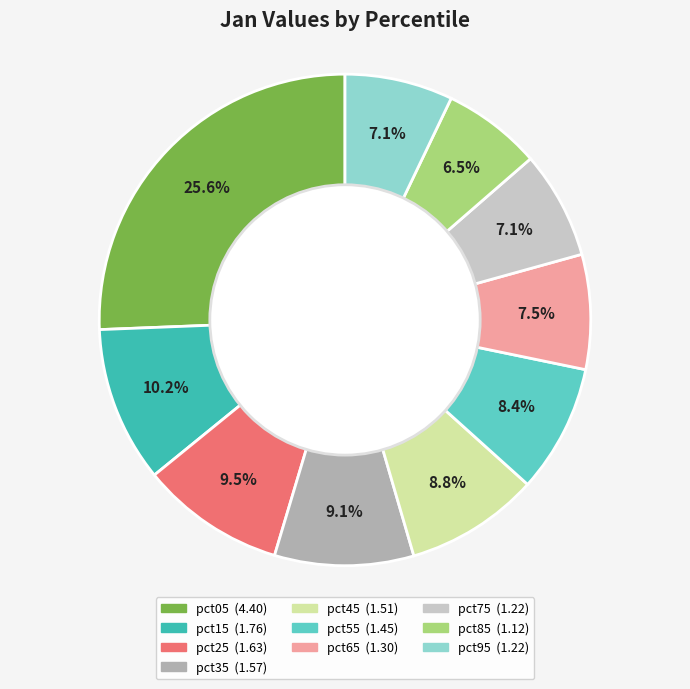

Is pct05 the majority of the pie?

No